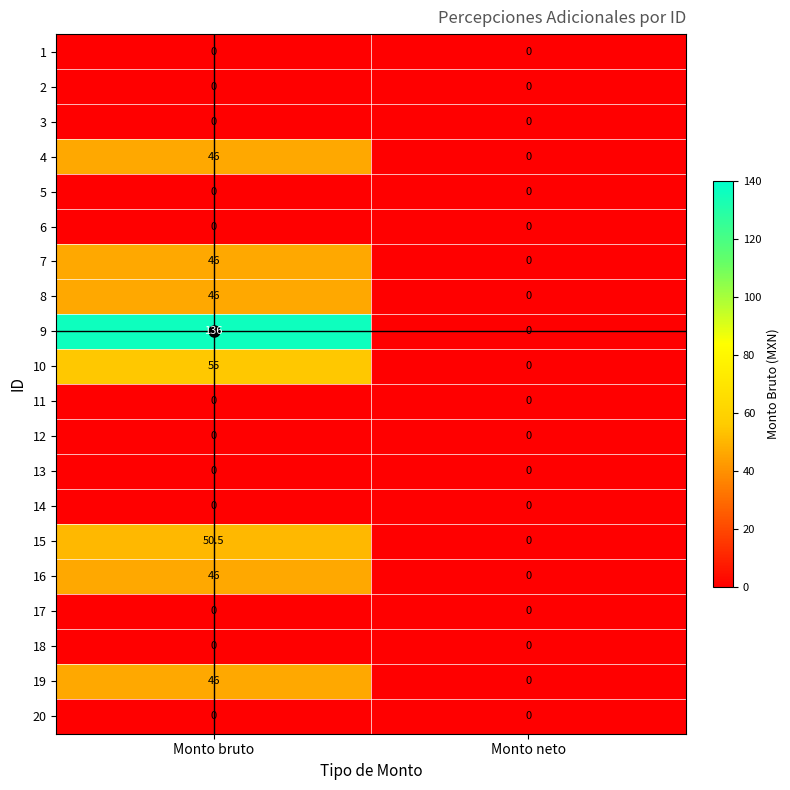

Is it true that 16 equals 16.0 at Monto bruto?

False